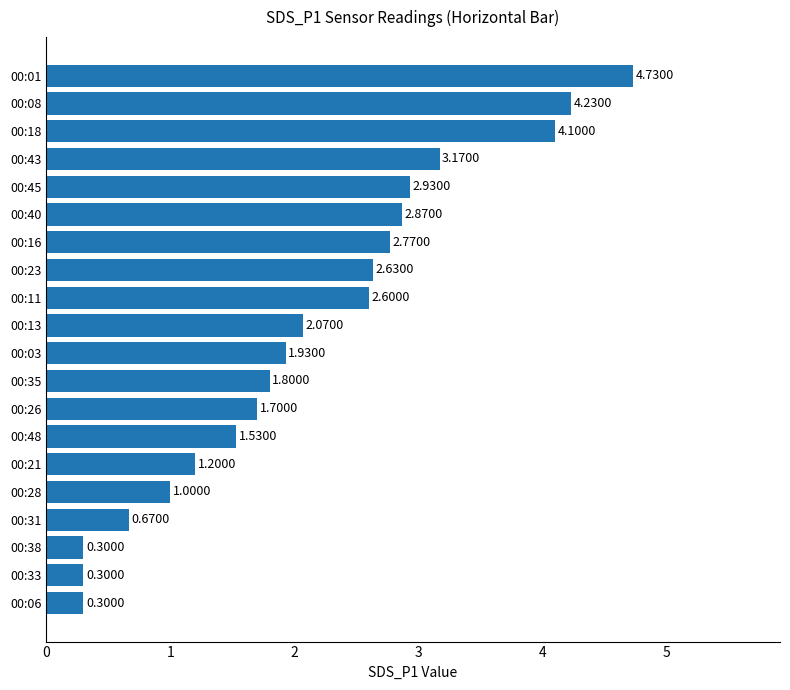

What is the change in value from 00:16 to 00:01?

+2.0